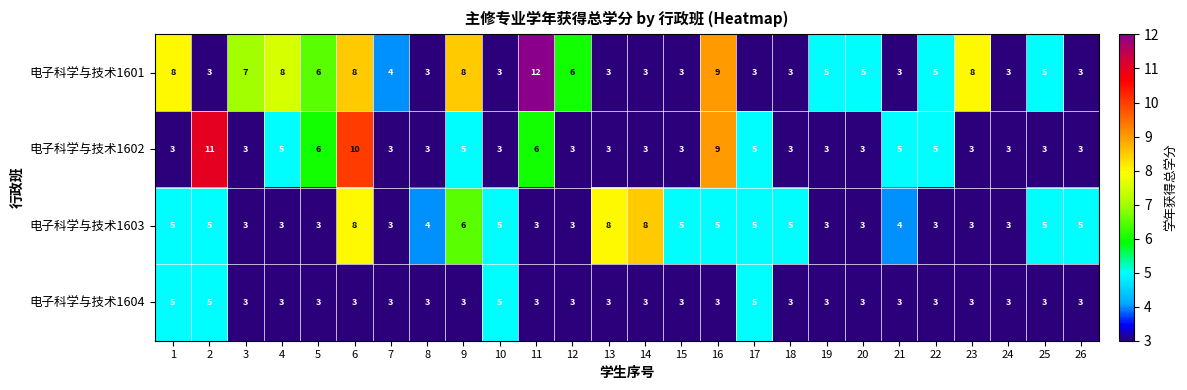

Which series has the widest spread of values?

电子科学与技术1601